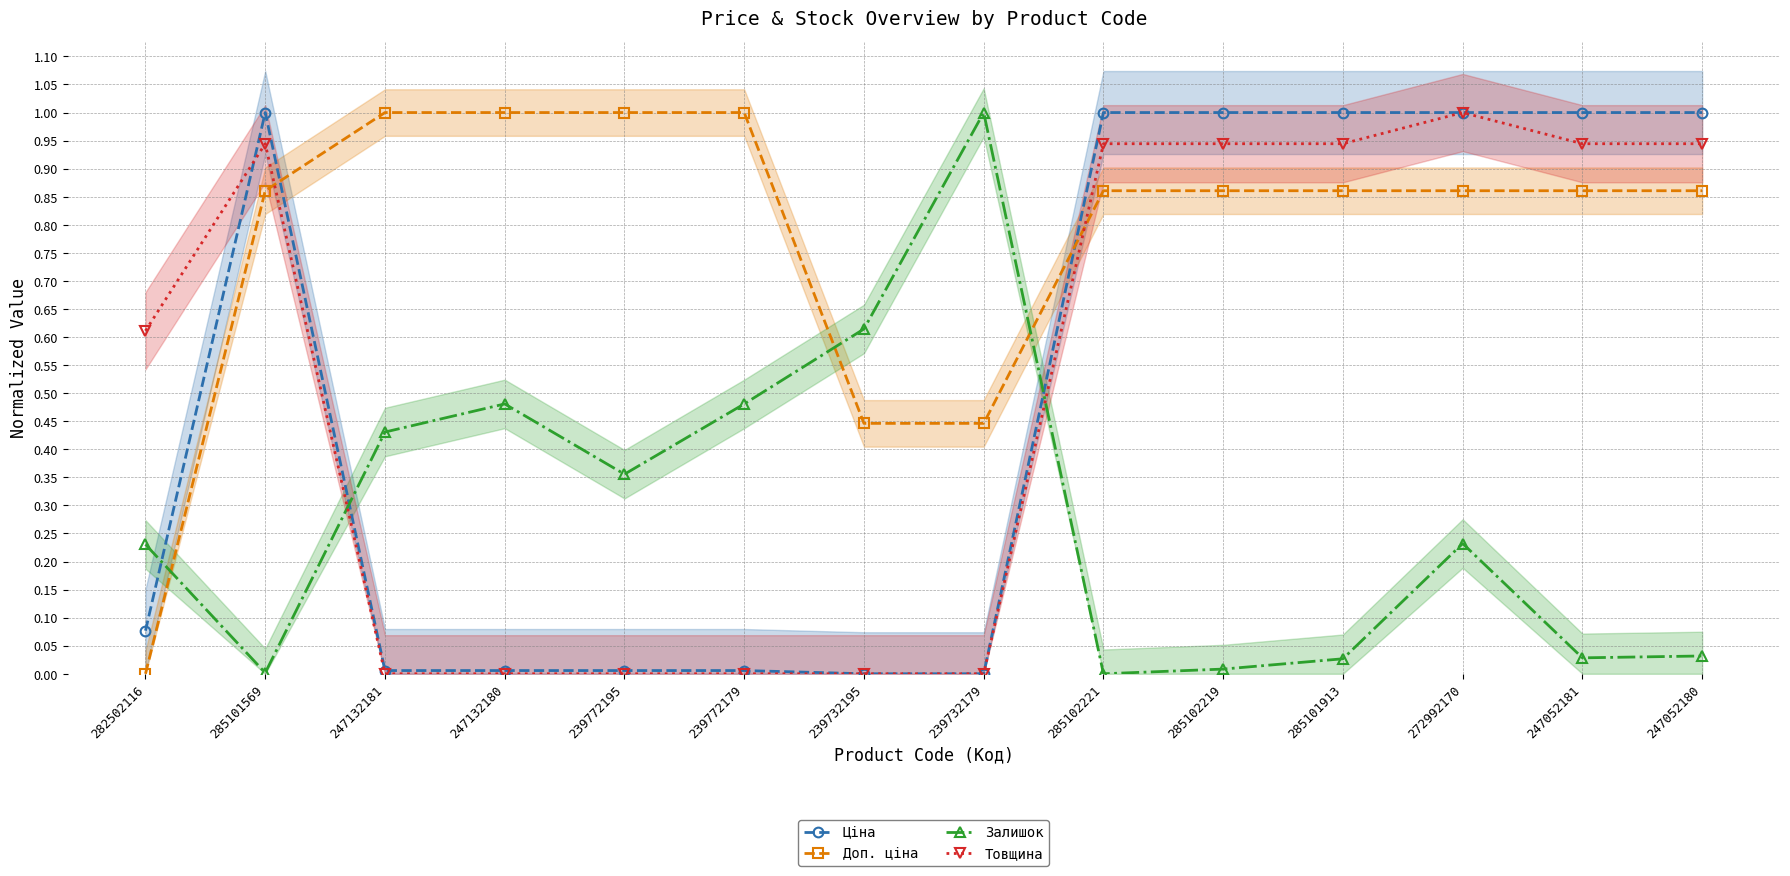

What is the difference between the highest and lowest values at 285101913?

1.0